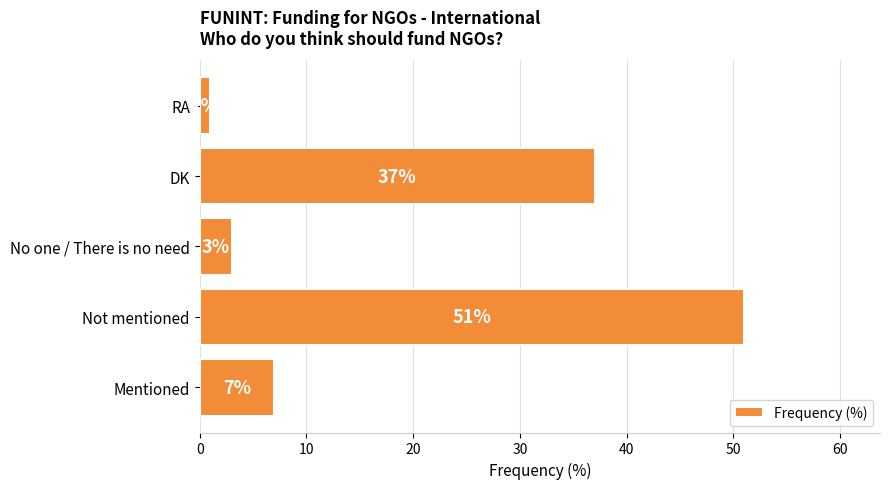

How many categories are shown in the chart?

5